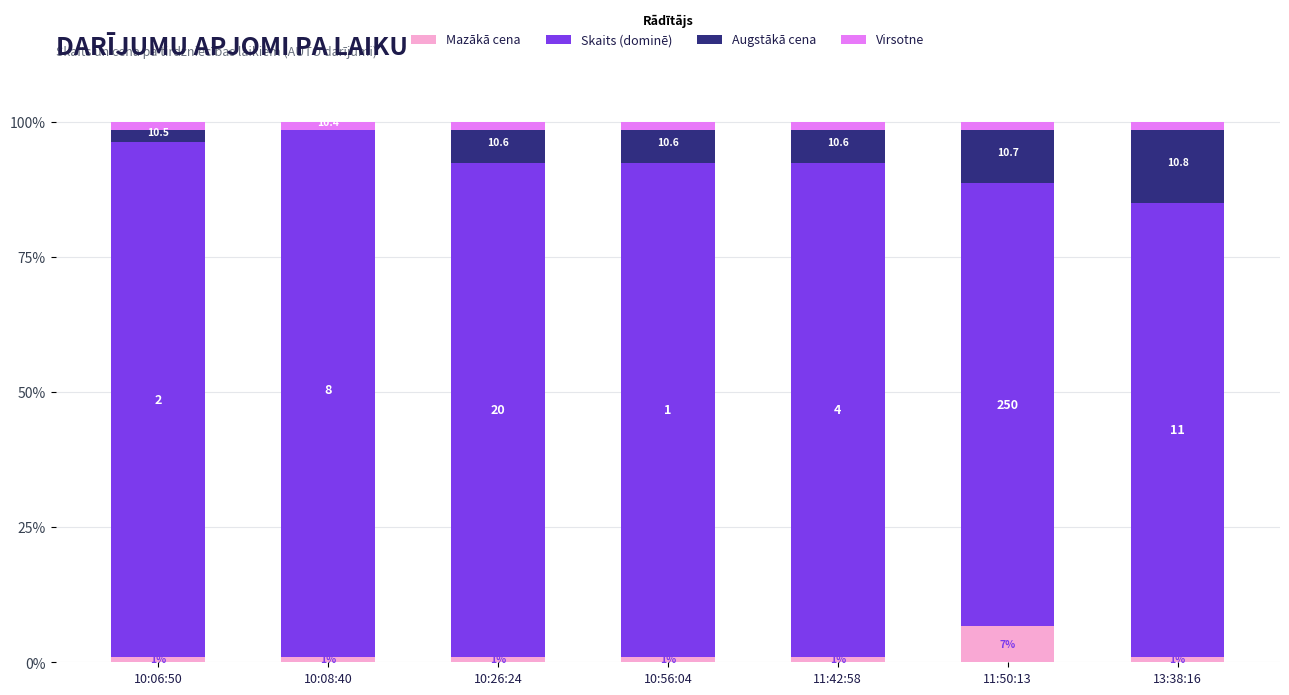

Which has a higher value, 10:56:04 or 10:08:40?

10:56:04